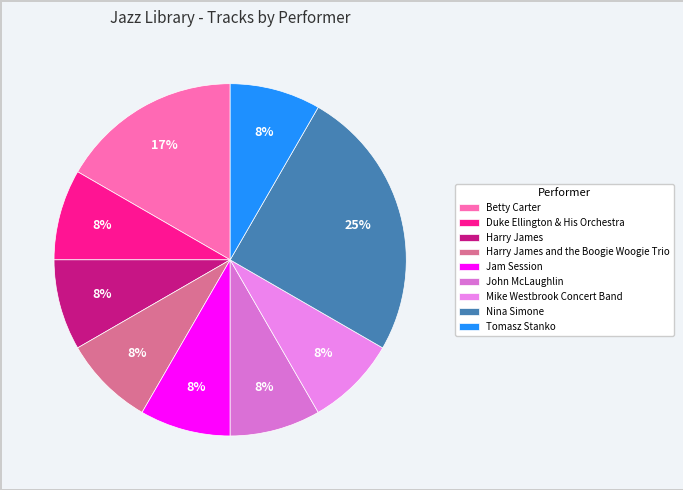

Is Jam Session the majority of the pie?

No